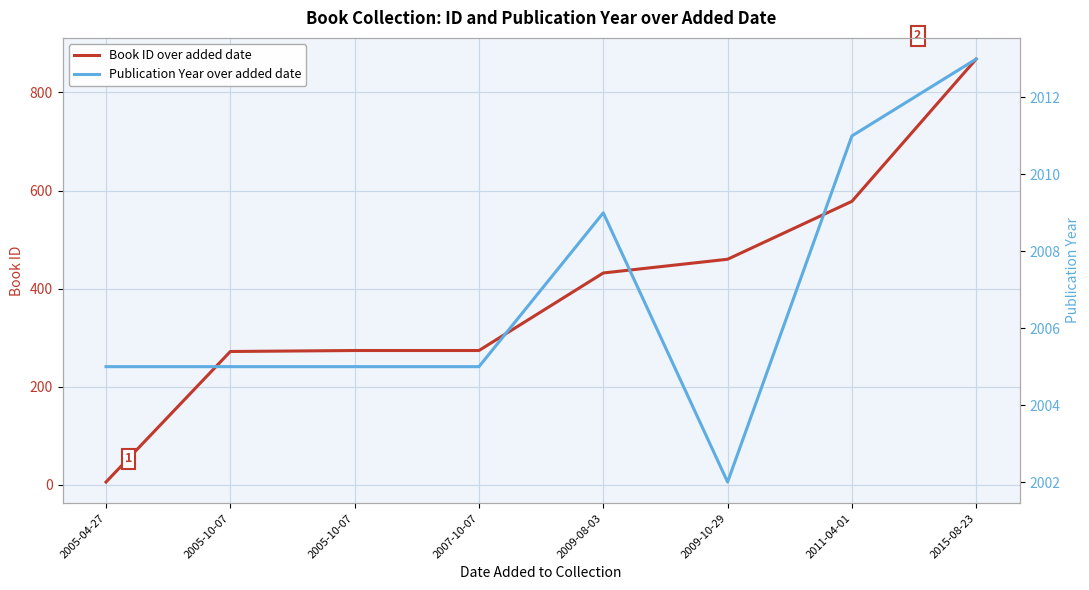

How many data points in Publication Year over added date are less than 2005?

1